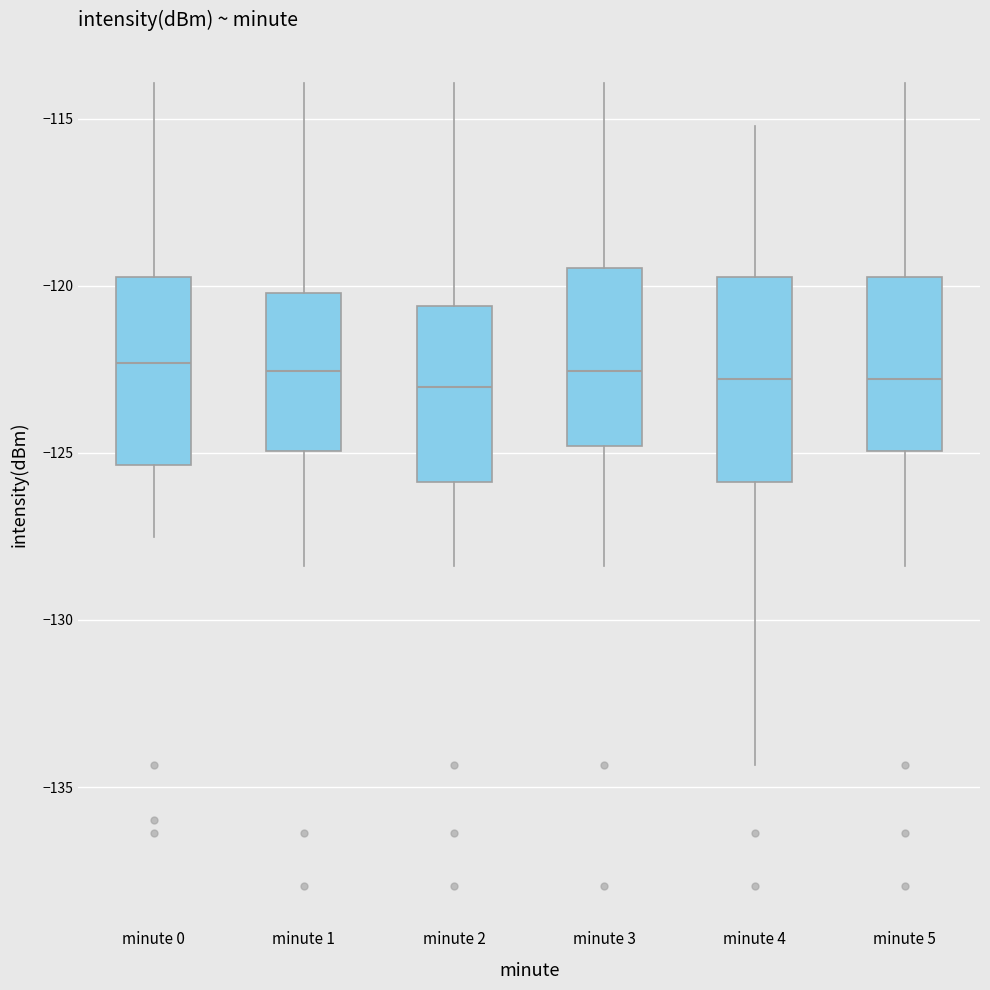

Where does the median line of the box for minute 3 sit on the y-axis? The values are not printed on the chart, so give them approximately, as read against the axis.

-122.5